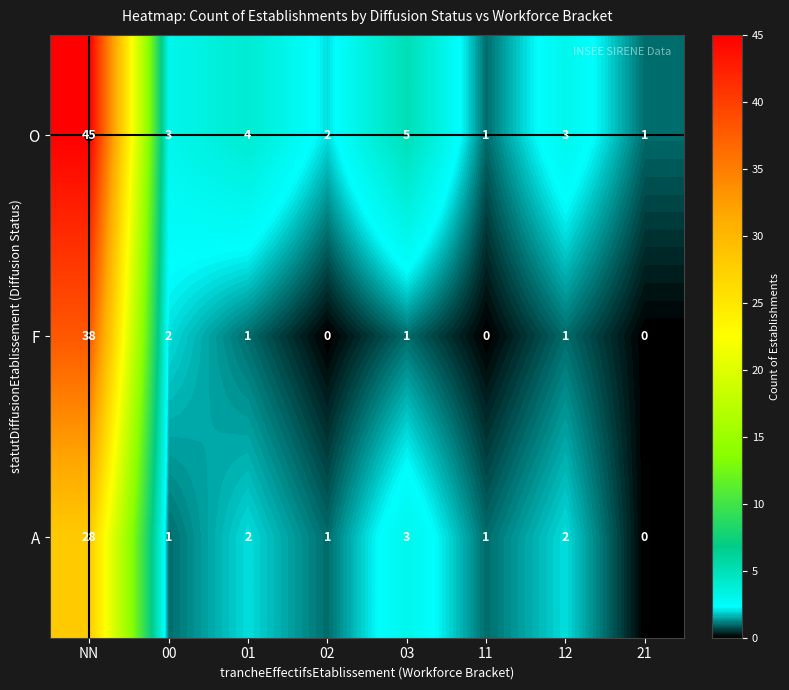

Which series has the largest range (max minus min)?

O